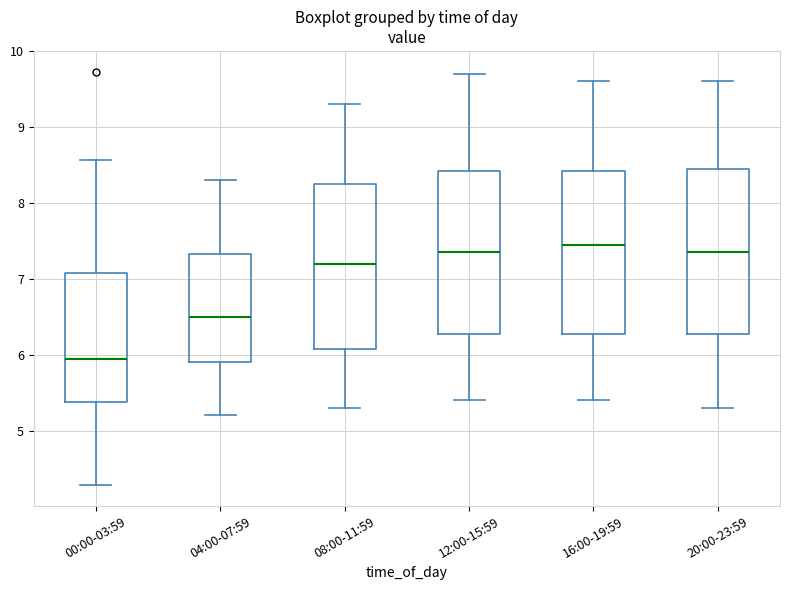

Reading left to right, read every box against the y-axis: the position of its median line, the range the box covers, and the ends of its whiskers. The values are not printed on the chart, so give them approximately, as read against the axis.

00:00-03:59: median 6.0, box 5.4 to 7.1, whiskers 4.3 to 8.6
04:00-07:59: median 6.5, box 5.9 to 7.3, whiskers 5.2 to 8.3
08:00-11:59: median 7.2, box 6.1 to 8.3, whiskers 5.3 to 9.3
12:00-15:59: median 7.4, box 6.3 to 8.4, whiskers 5.4 to 9.7
16:00-19:59: median 7.5, box 6.3 to 8.4, whiskers 5.4 to 9.6
20:00-23:59: median 7.4, box 6.3 to 8.5, whiskers 5.3 to 9.6